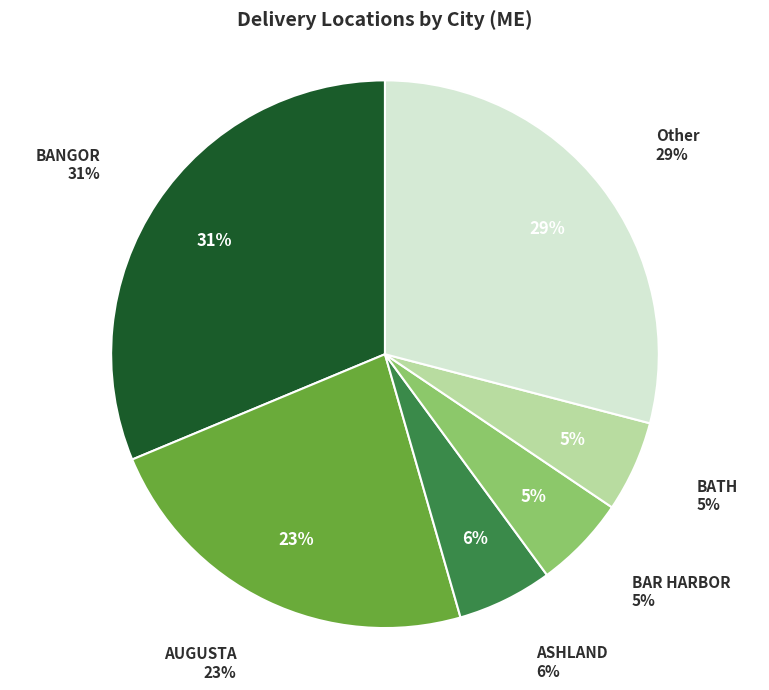

True or false: ATHENS accounts for 10% of the total.

False